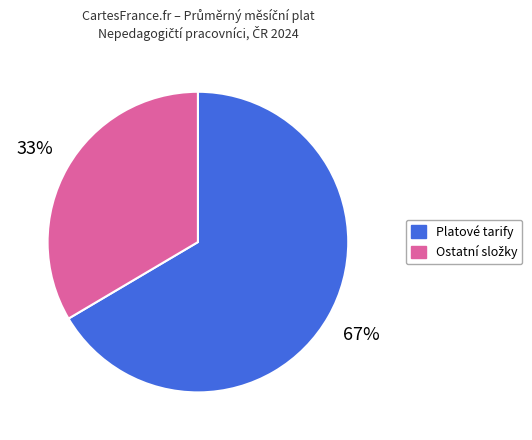

To the nearest percent, what is the average slice percentage?

50%